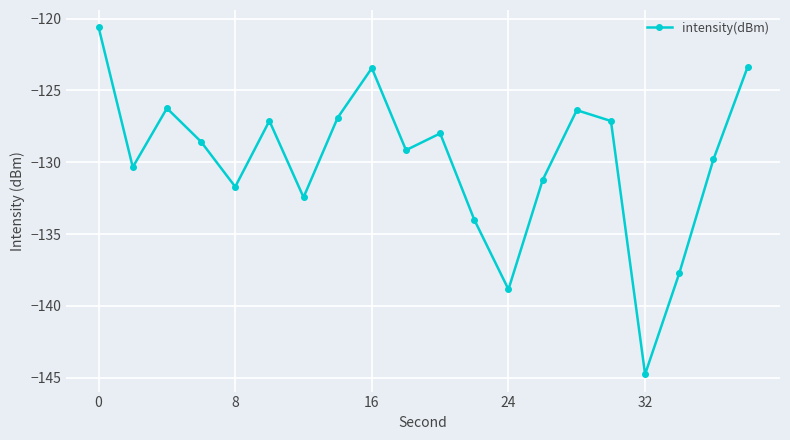

How many points are higher than both their immediate neighbors (excluding endpoints)?

5